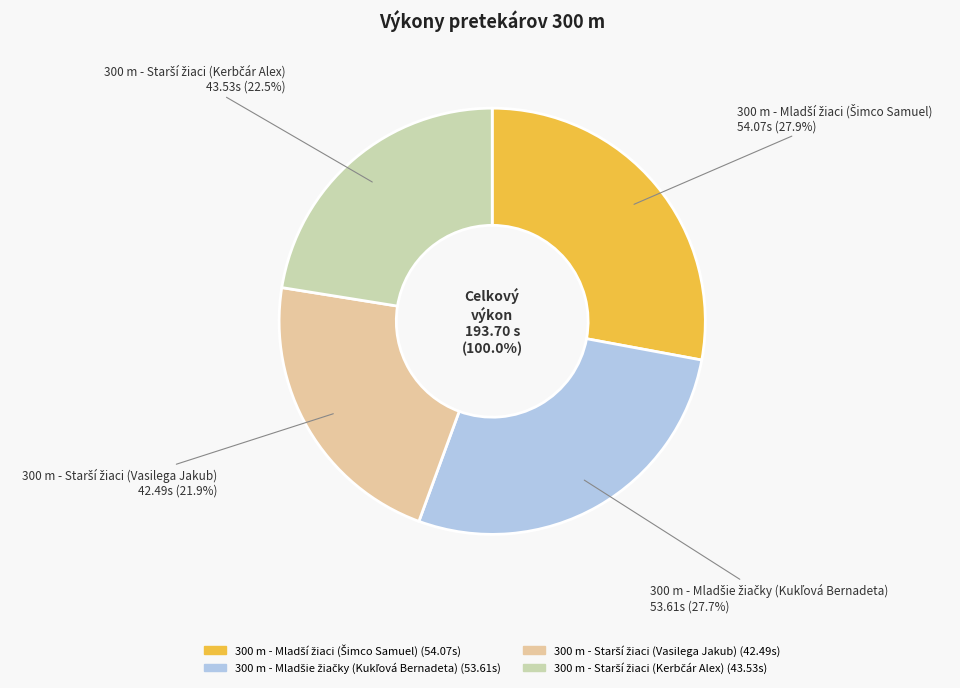

Which has a higher value, 300 m - Starší žiaci (Kerbčár Alex) or 300 m - Mladšie žiačky (Kukľová Bernadeta)?

300 m - Mladšie žiačky (Kukľová Bernadeta)